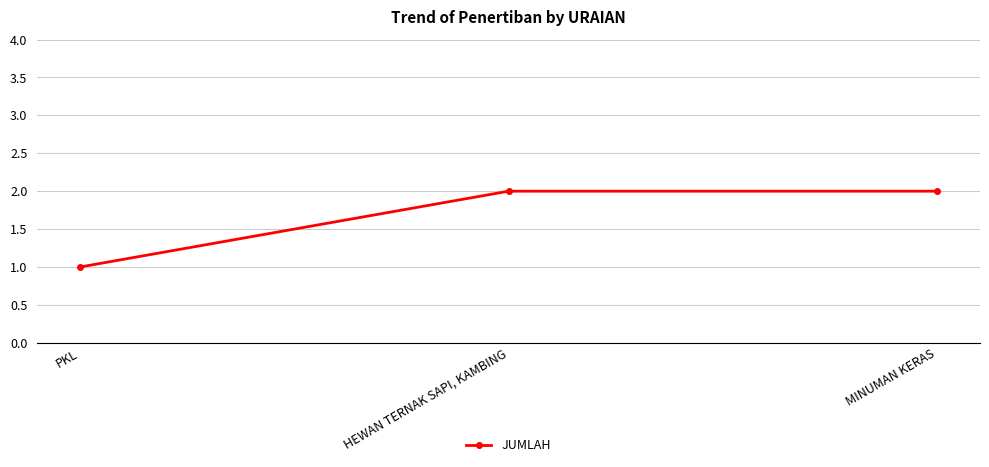

The value at PKL is 1. True or false?

True